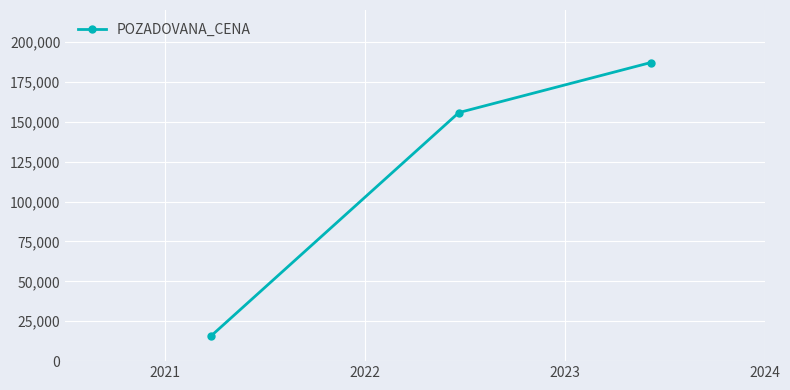

What is the value of the 3rd point from the left?

187060